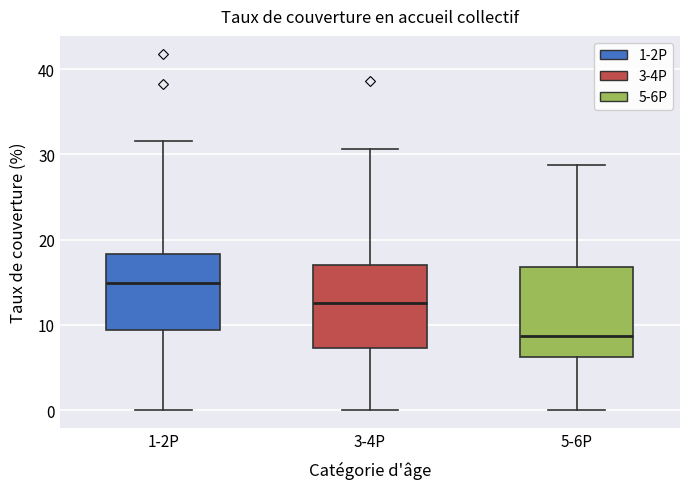

Where is the lower edge of the box for 1-2P on the y-axis? The values are not printed on the chart, so give them approximately, as read against the axis.

9